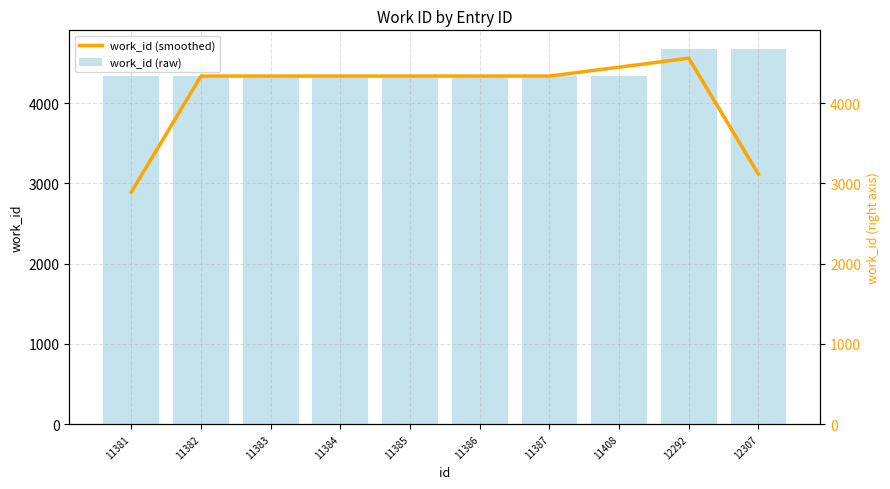

Is the value of work_id (smoothed) at 11386 greater than the value of work_id (raw) at 12292?

No